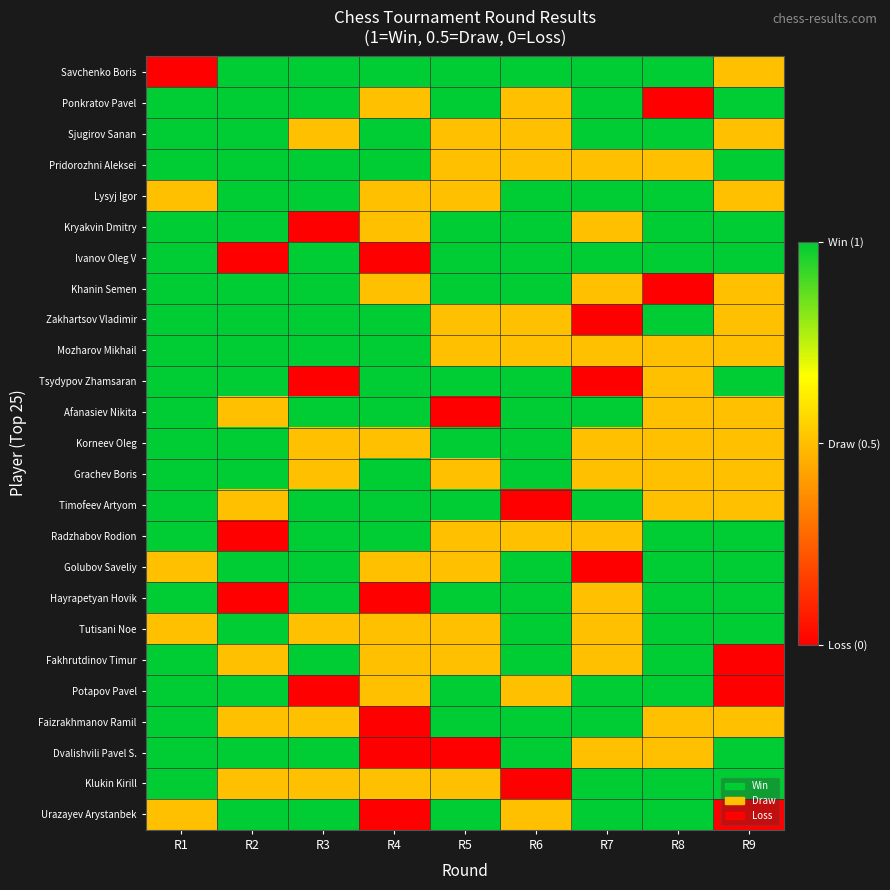

Reading left to right, what are all the values shown in this chart?

Savchenko Boris: R1=0.0	R2=1.0	R3=1.0	R4=1.0	R5=1.0	R6=1.0	R7=1.0	R8=1.0	R9=0.5
Ponkratov Pavel: R1=1.0	R2=1.0	R3=1.0	R4=0.5	R5=1.0	R6=0.5	R7=1.0	R8=0.0	R9=1.0
Sjugirov Sanan: R1=1.0	R2=1.0	R3=0.5	R4=1.0	R5=0.5	R6=0.5	R7=1.0	R8=1.0	R9=0.5
Pridorozhni Aleksei: R1=1.0	R2=1.0	R3=1.0	R4=1.0	R5=0.5	R6=0.5	R7=0.5	R8=0.5	R9=1.0
Lysyj Igor: R1=0.5	R2=1.0	R3=1.0	R4=0.5	R5=0.5	R6=1.0	R7=1.0	R8=1.0	R9=0.5
Kryakvin Dmitry: R1=1.0	R2=1.0	R3=0.0	R4=0.5	R5=1.0	R6=1.0	R7=0.5	R8=1.0	R9=1.0
Ivanov Oleg V: R1=1.0	R2=0.0	R3=1.0	R4=0.0	R5=1.0	R6=1.0	R7=1.0	R8=1.0	R9=1.0
Khanin Semen: R1=1.0	R2=1.0	R3=1.0	R4=0.5	R5=1.0	R6=1.0	R7=0.5	R8=0.0	R9=0.5
Zakhartsov Vladimir: R1=1.0	R2=1.0	R3=1.0	R4=1.0	R5=0.5	R6=0.5	R7=0.0	R8=1.0	R9=0.5
Mozharov Mikhail: R1=1.0	R2=1.0	R3=1.0	R4=1.0	R5=0.5	R6=0.5	R7=0.5	R8=0.5	R9=0.5
Tsydypov Zhamsaran: R1=1.0	R2=1.0	R3=0.0	R4=1.0	R5=1.0	R6=1.0	R7=0.0	R8=0.5	R9=1.0
Afanasiev Nikita: R1=1.0	R2=0.5	R3=1.0	R4=1.0	R5=0.0	R6=1.0	R7=1.0	R8=0.5	R9=0.5
Korneev Oleg: R1=1.0	R2=1.0	R3=0.5	R4=0.5	R5=1.0	R6=1.0	R7=0.5	R8=0.5	R9=0.5
Grachev Boris: R1=1.0	R2=1.0	R3=0.5	R4=1.0	R5=0.5	R6=1.0	R7=0.5	R8=0.5	R9=0.5
Timofeev Artyom: R1=1.0	R2=0.5	R3=1.0	R4=1.0	R5=1.0	R6=0.0	R7=1.0	R8=0.5	R9=0.5
Radzhabov Rodion: R1=1.0	R2=0.0	R3=1.0	R4=1.0	R5=0.5	R6=0.5	R7=0.5	R8=1.0	R9=1.0
Golubov Saveliy: R1=0.5	R2=1.0	R3=1.0	R4=0.5	R5=0.5	R6=1.0	R7=0.0	R8=1.0	R9=1.0
Hayrapetyan Hovik: R1=1.0	R2=0.0	R3=1.0	R4=0.0	R5=1.0	R6=1.0	R7=0.5	R8=1.0	R9=1.0
Tutisani Noe: R1=0.5	R2=1.0	R3=0.5	R4=0.5	R5=0.5	R6=1.0	R7=0.5	R8=1.0	R9=1.0
Fakhrutdinov Timur: R1=1.0	R2=0.5	R3=1.0	R4=0.5	R5=0.5	R6=1.0	R7=0.5	R8=1.0	R9=0.0
Potapov Pavel: R1=1.0	R2=1.0	R3=0.0	R4=0.5	R5=1.0	R6=0.5	R7=1.0	R8=1.0	R9=0.0
Faizrakhmanov Ramil: R1=1.0	R2=0.5	R3=0.5	R4=0.0	R5=1.0	R6=1.0	R7=1.0	R8=0.5	R9=0.5
Dvalishvili Pavel S.: R1=1.0	R2=1.0	R3=1.0	R4=0.0	R5=0.0	R6=1.0	R7=0.5	R8=0.5	R9=1.0
Klukin Kirill: R1=1.0	R2=0.5	R3=0.5	R4=0.5	R5=0.5	R6=0.0	R7=1.0	R8=1.0	R9=1.0
Urazayev Arystanbek: R1=0.5	R2=1.0	R3=1.0	R4=0.0	R5=1.0	R6=0.5	R7=1.0	R8=1.0	R9=0.0